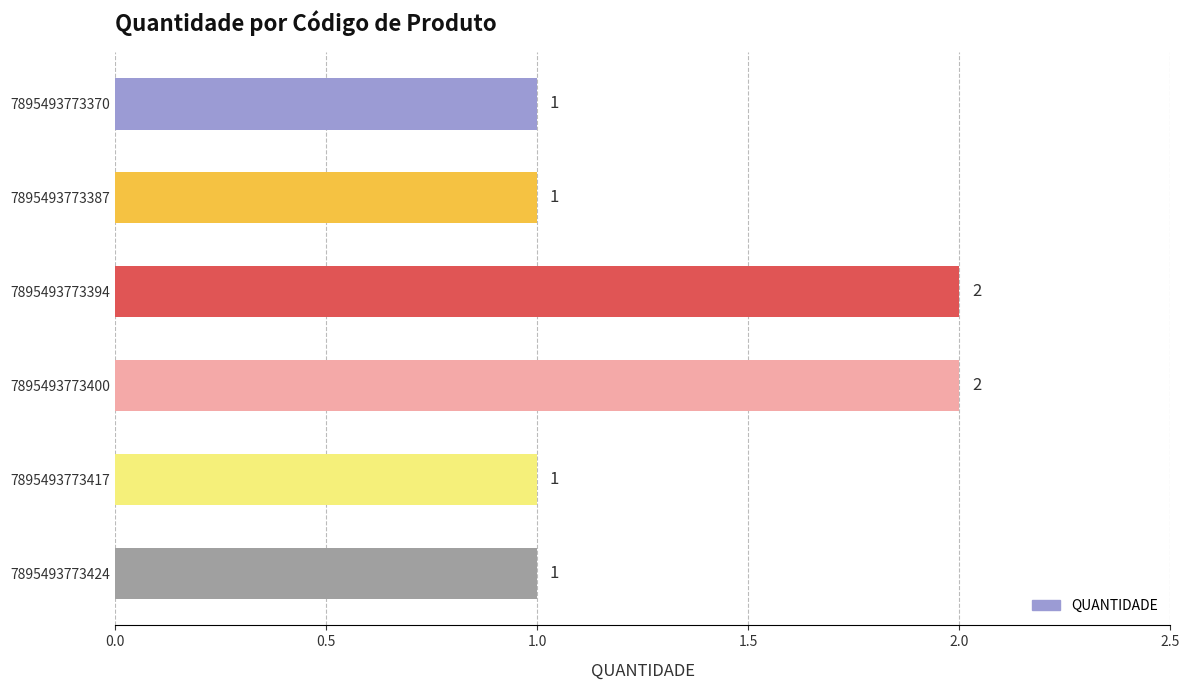

What is the value of the 3rd bar from the top?

2